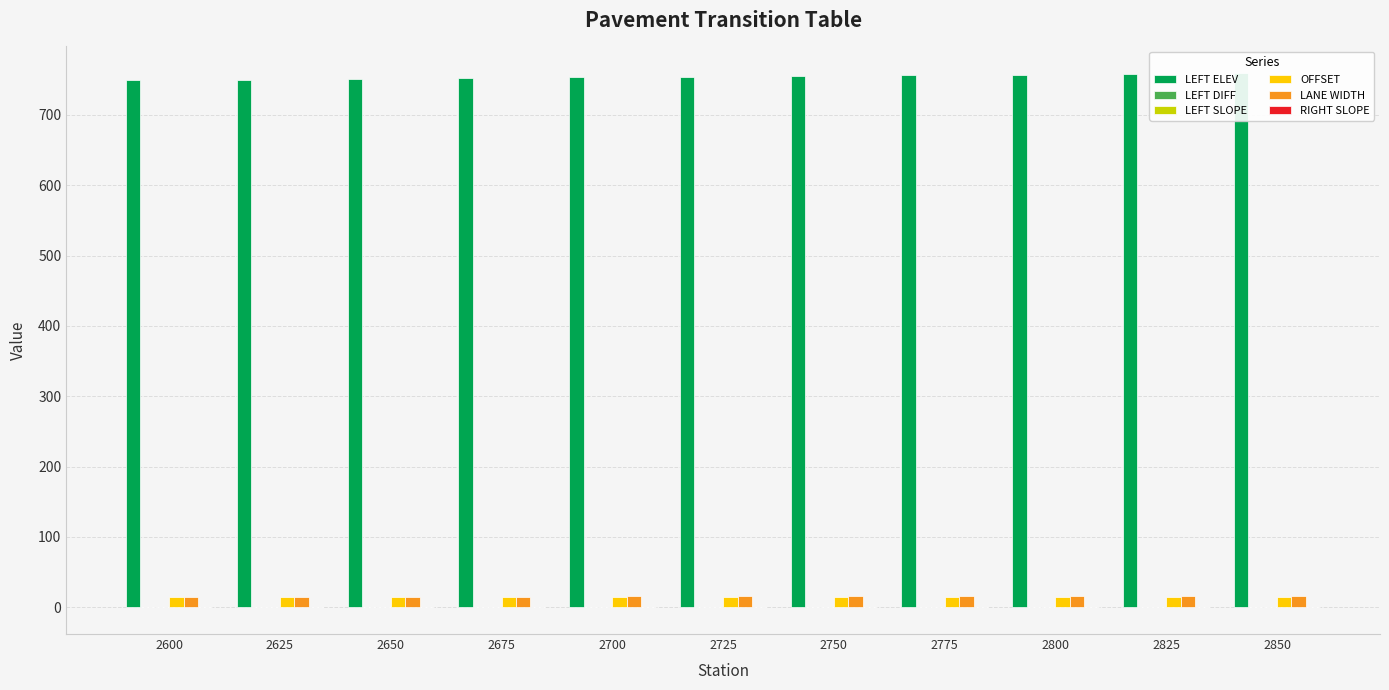

True or false: LEFT ELEV has a value of 363.0 at 2825.

False